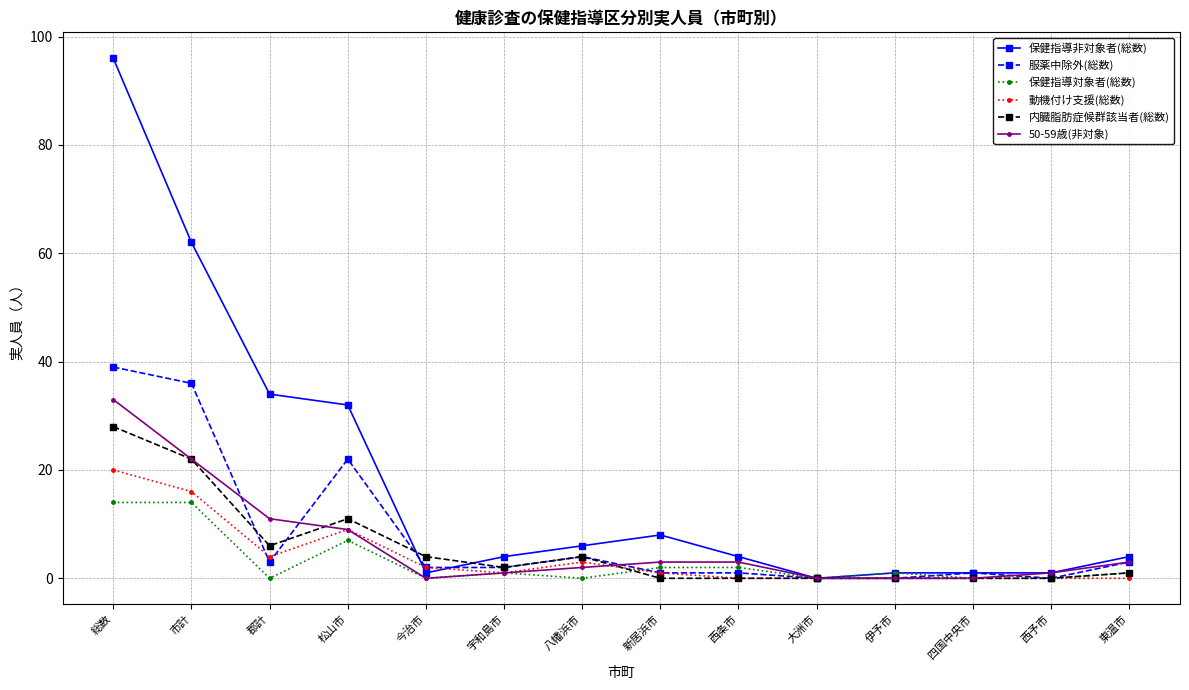

Count the number of categories in the chart.

14